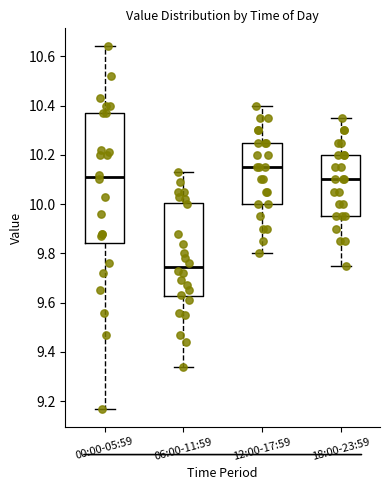

Reading left to right, transcribe this box plot: for each box, give where its median line is, the range the box spans, and where its two whiskers end, as read against the y-axis. The values are not printed on the chart, so give them approximately, as read against the axis.

00:00-05:59: median 10.12, box 9.84 to 10.38, whiskers 9.18 to 10.64
06:00-11:59: median 9.74, box 9.62 to 10.00, whiskers 9.34 to 10.14
12:00-17:59: median 10.16, box 10.00 to 10.26, whiskers 9.80 to 10.40
18:00-23:59: median 10.10, box 9.96 to 10.20, whiskers 9.76 to 10.36